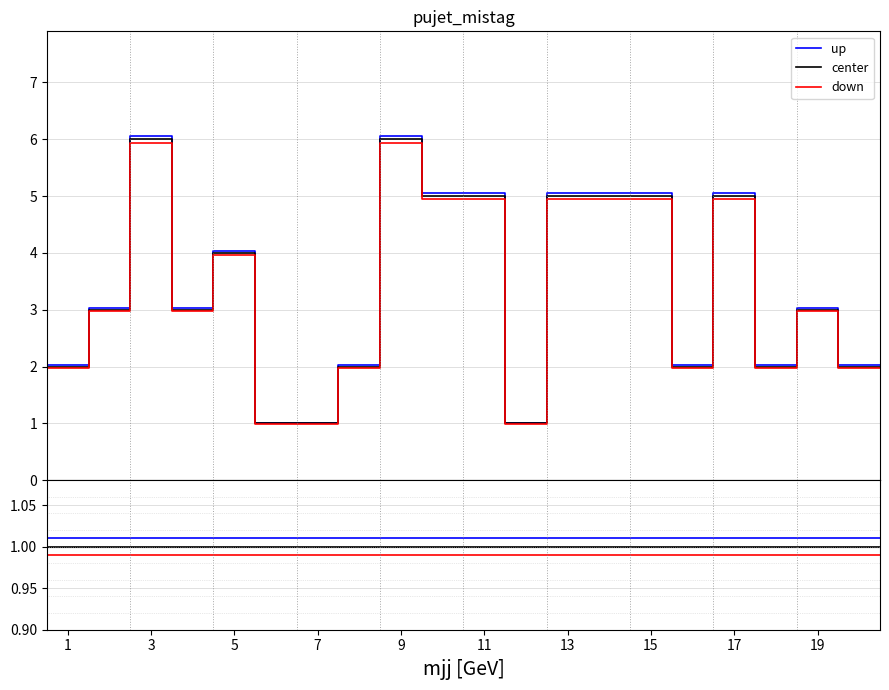

How many lines are shown in the chart?

3